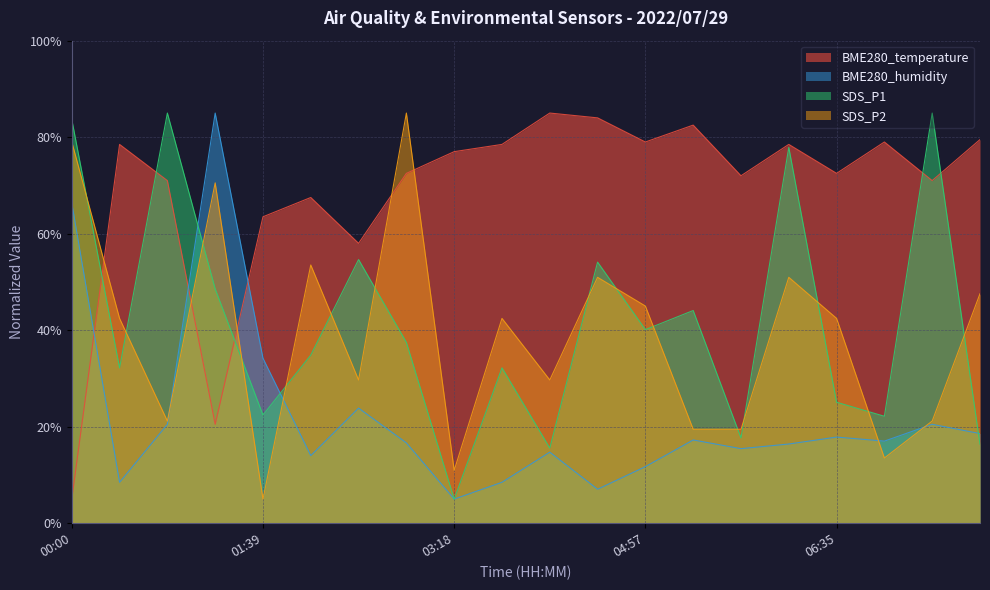

What position from the right is 02:28?

14